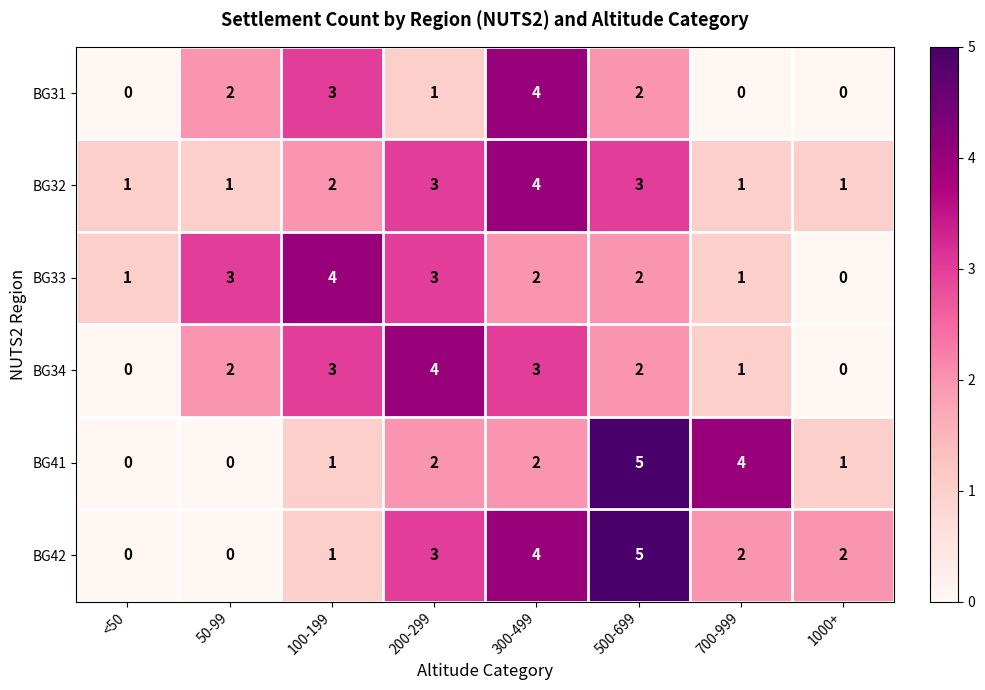

What is the spread (max minus min) of values at 100-199?

3